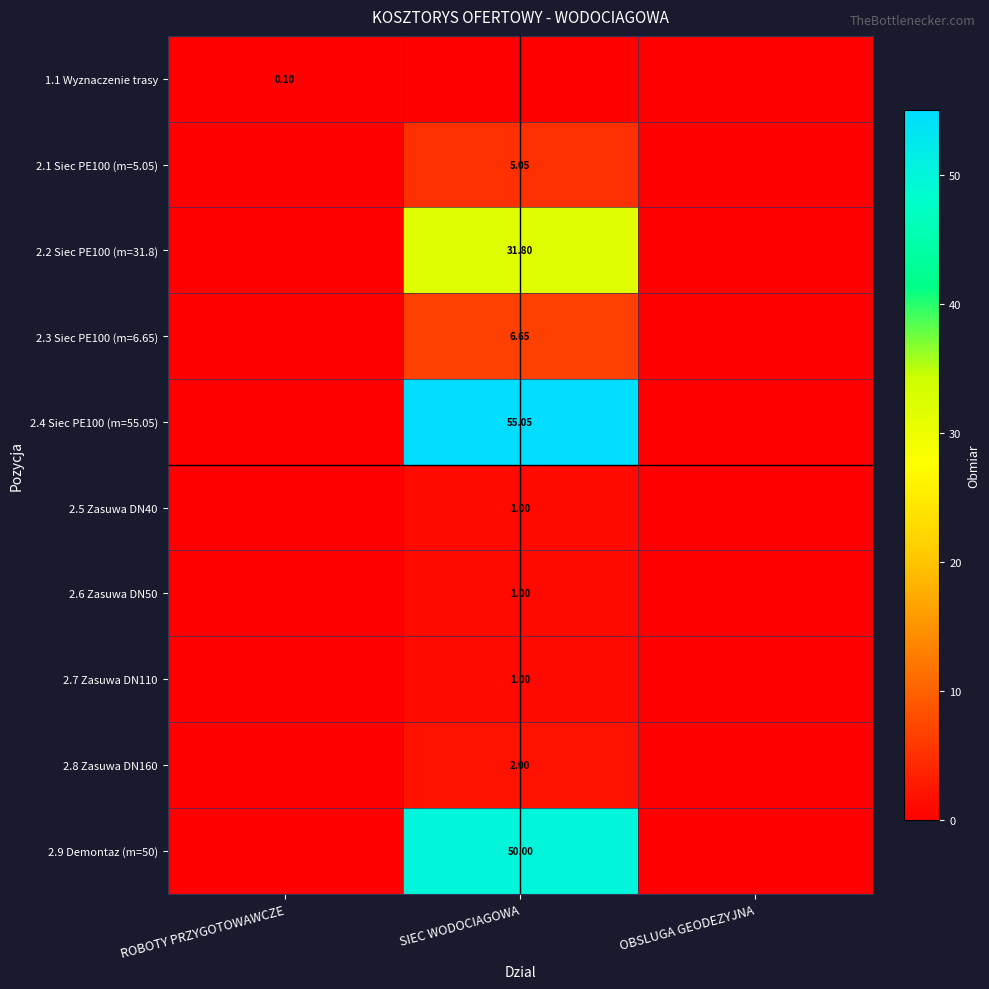

True or false: 2.3 Siec PE100 (m=6.65) has a value of 0.0 at ROBOTY PRZYGOTOWAWCZE.

True